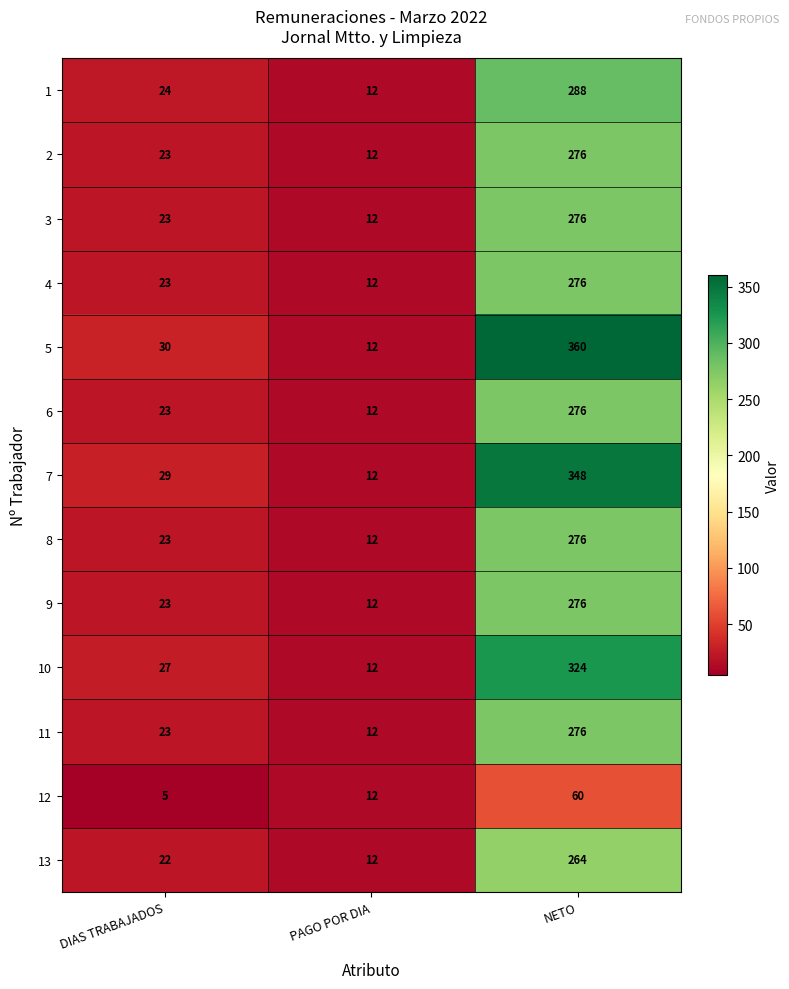

What is the average value of the 1 series?

108